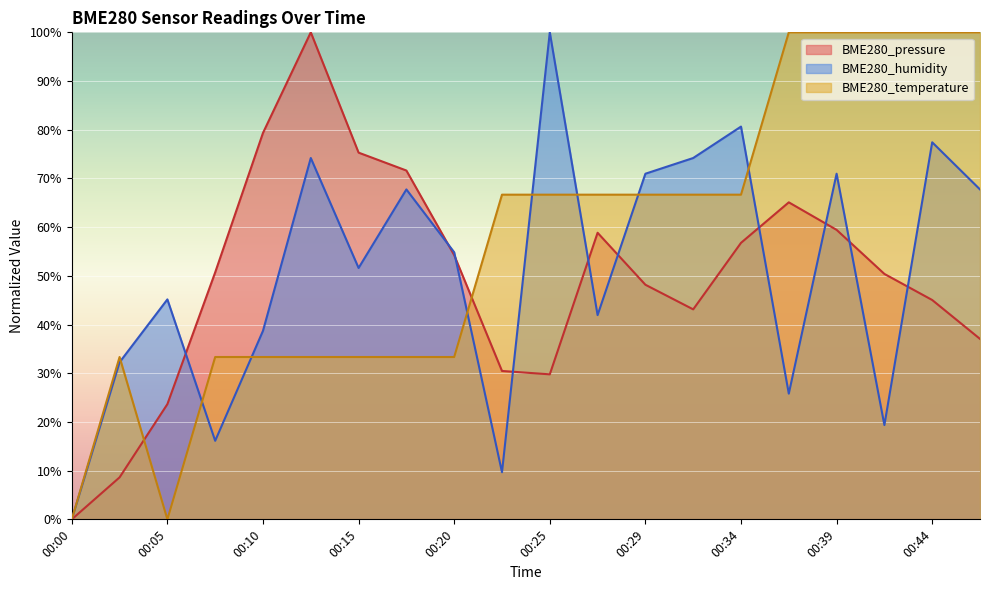

True or false: BME280_pressure has a value of 25.8 at 00:12.

False